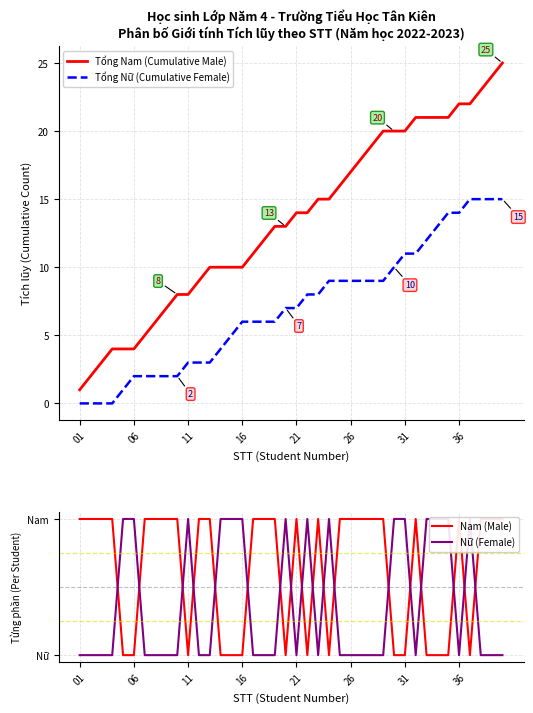

At how many categories does at least one series exceed 20?

9